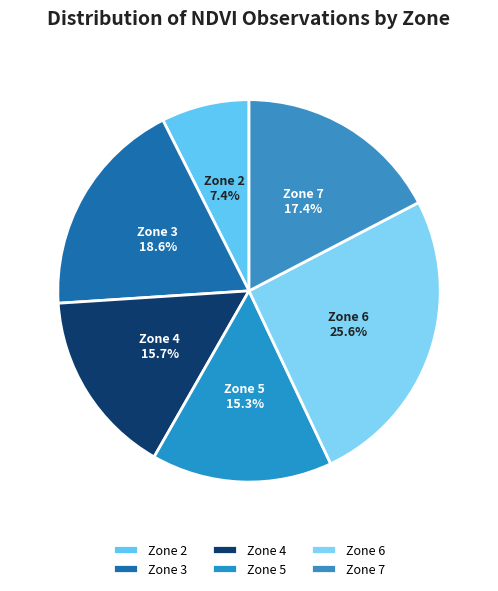

What percentage is the Zone 5 slice, to the nearest percent?

15%